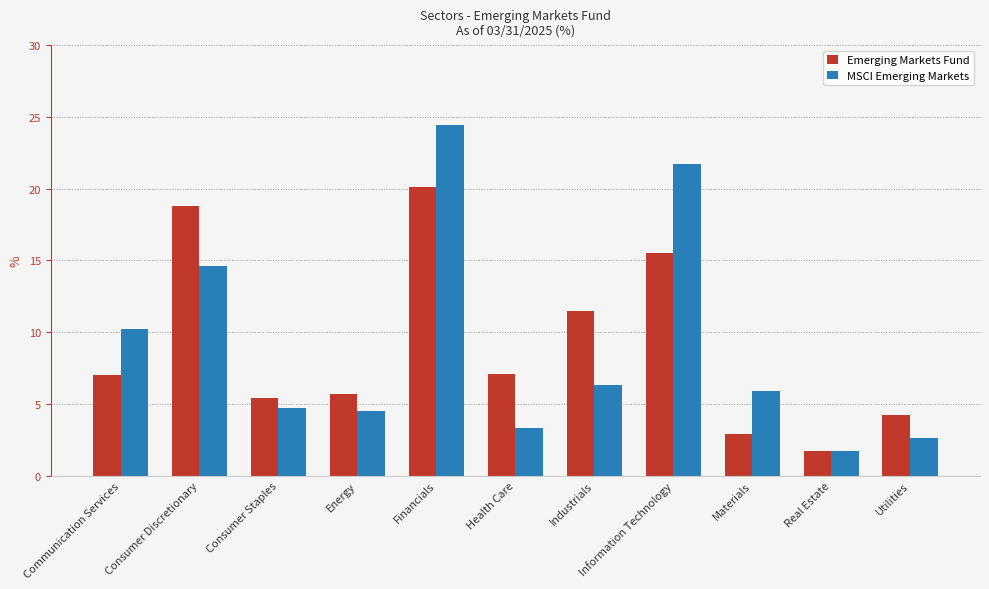

Which series changed the most between Communication Services and Information Technology?

MSCI Emerging Markets